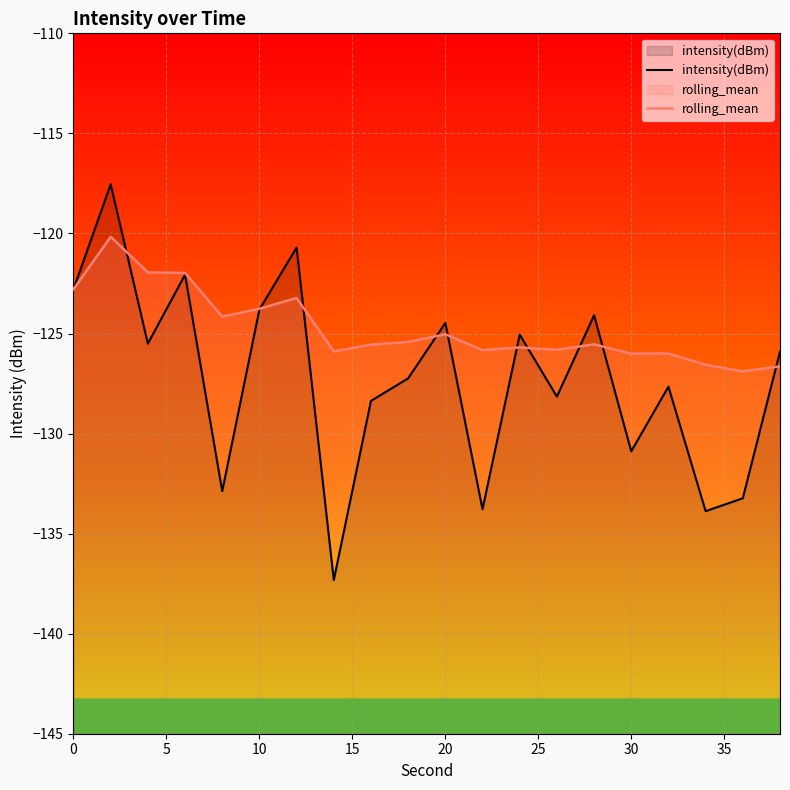

How many series are shown in this chart?

2